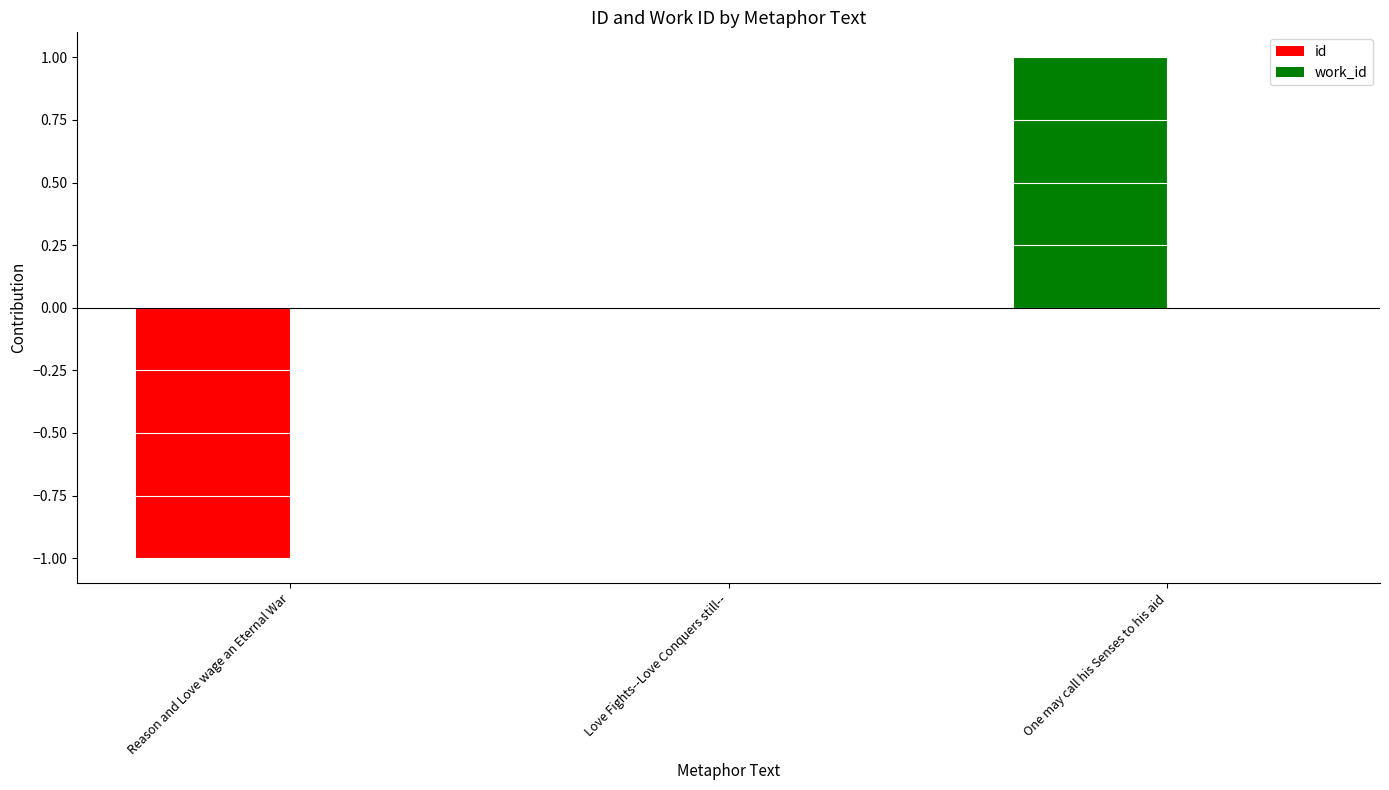

Which has a higher value, Love Fights--Love Conquers still-- or One may call his Senses to his aid?

One may call his Senses to his aid